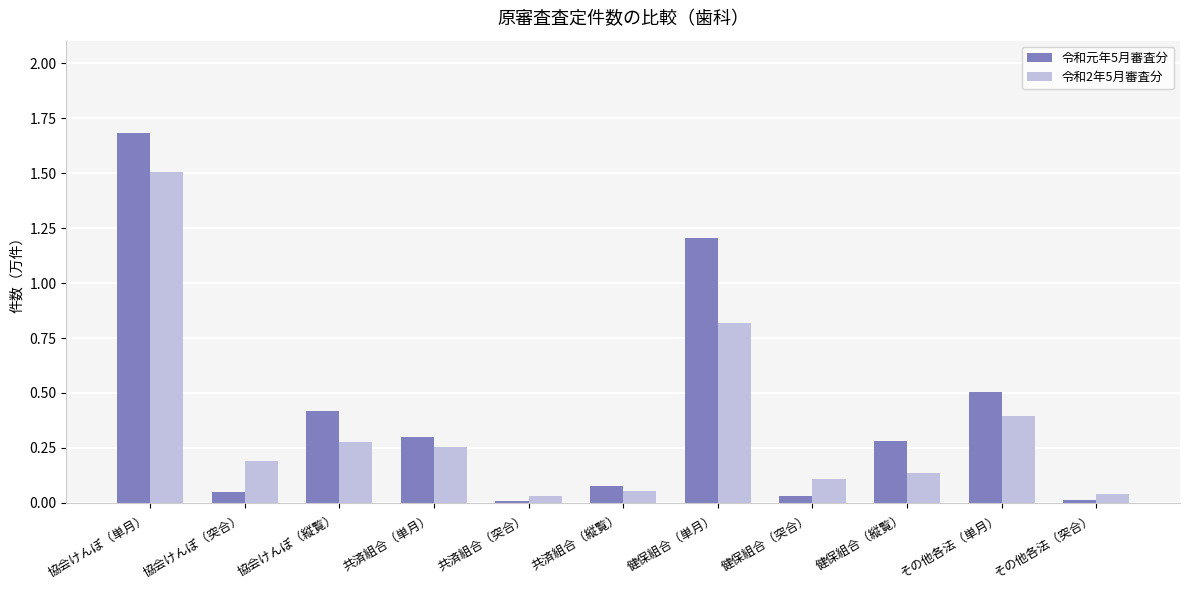

What is the difference between the maximum and minimum values in the 令和元年5月審査分 series?

1.7